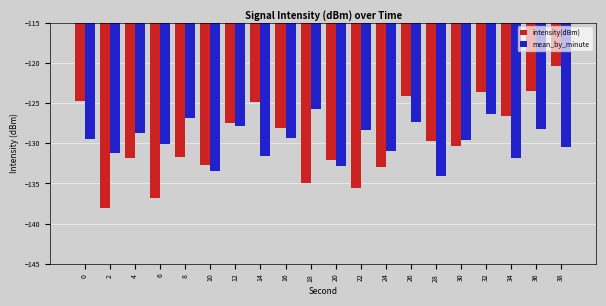

What is the difference between the maximum and minimum values in the mean_by_minute series?

8.4